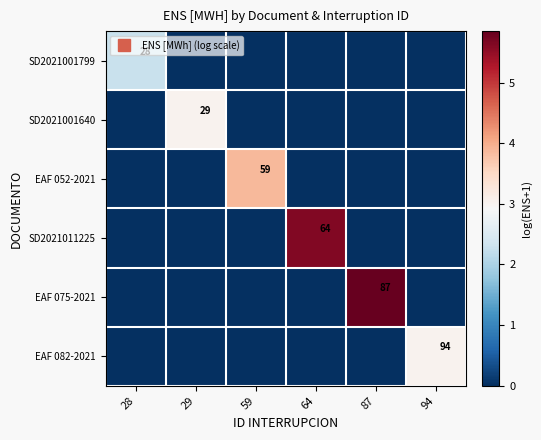

Rank the series at 59 from highest to lowest value.

EAF 052-2021, SD2021001799, SD2021001640, SD2021011225, EAF 075-2021, EAF 082-2021